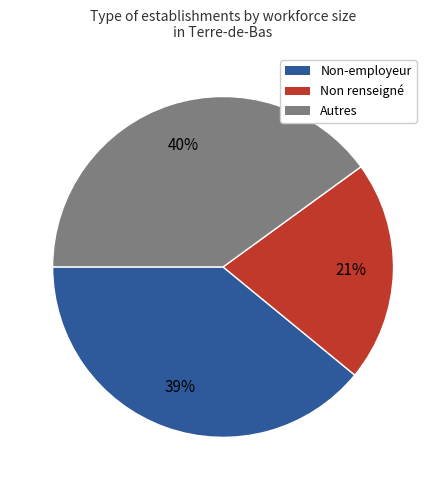

Is there a majority slice in this chart?

No